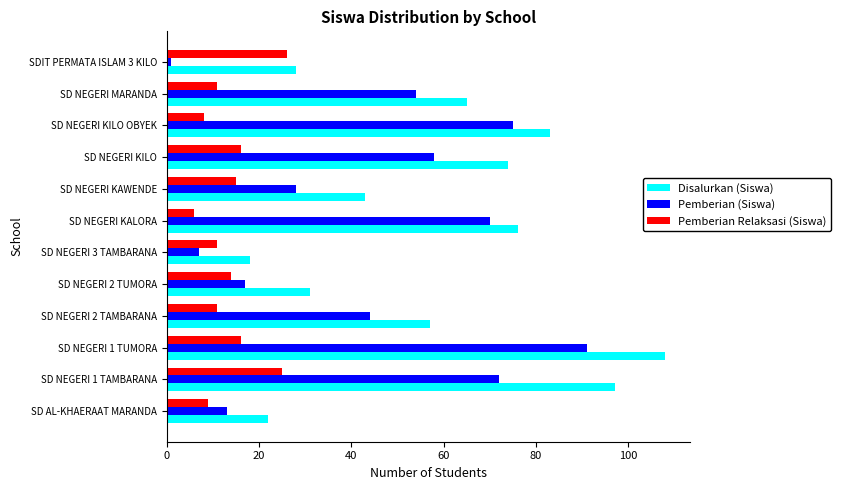

Rank the series by their maximum value, from highest to lowest.

Disalurkan (Siswa), Pemberian (Siswa), Pemberian Relaksasi (Siswa)